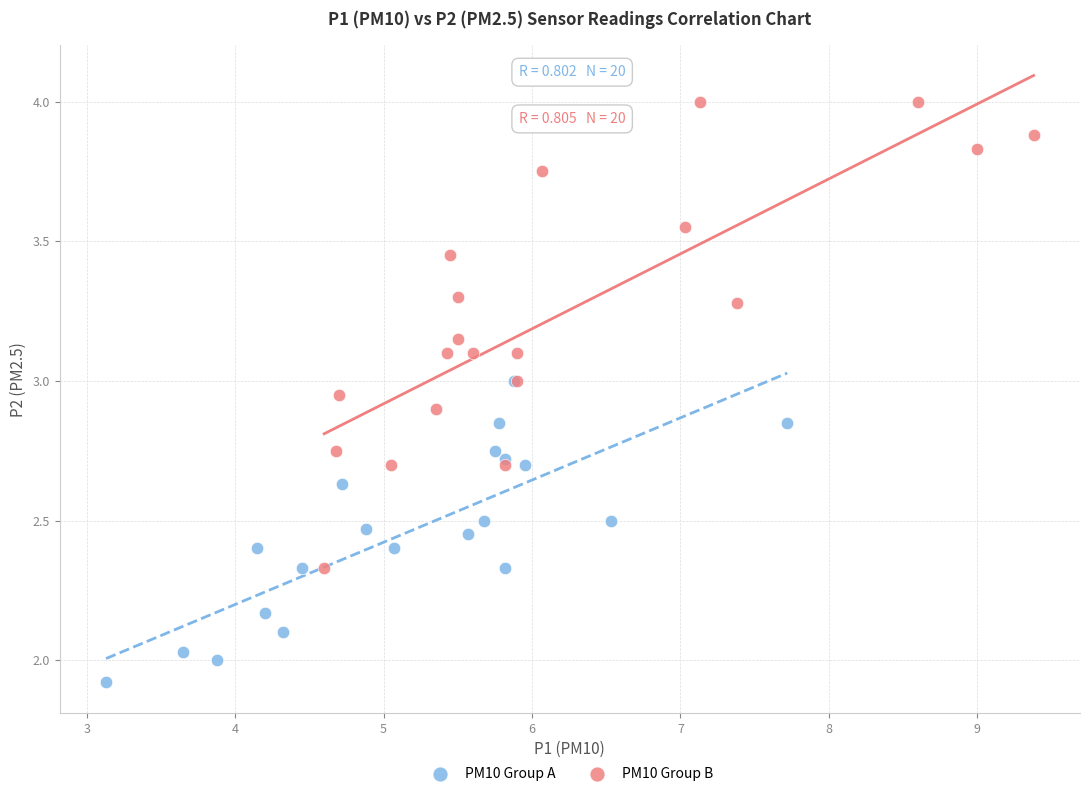

Which series contains the highest Y value?

PM10 Group B